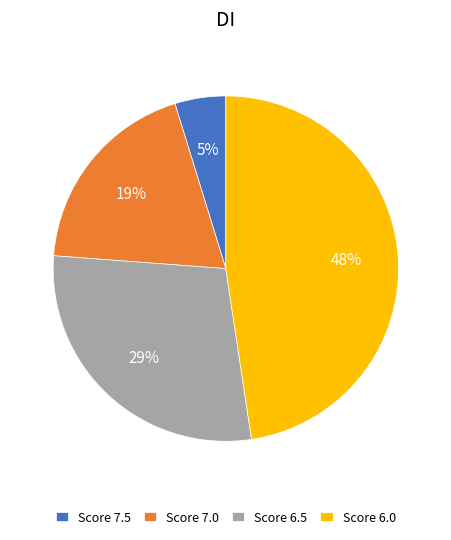

Rank the categories by value from highest to lowest.

Score 6.0, Score 6.5, Score 7.0, Score 7.5